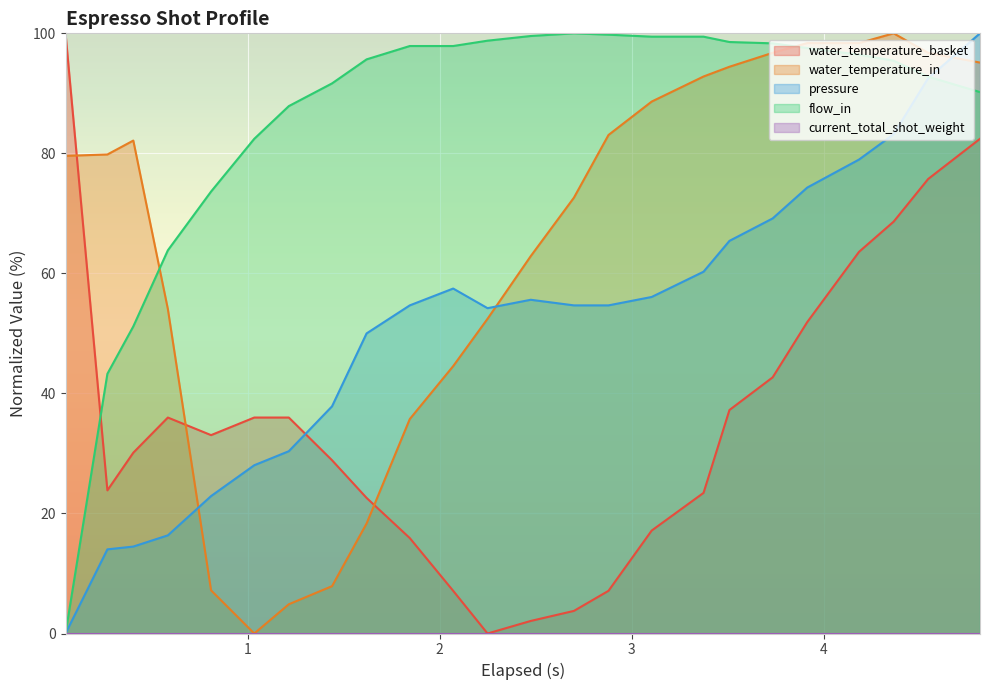

Does the chart display data point markers on the line(s)?

No